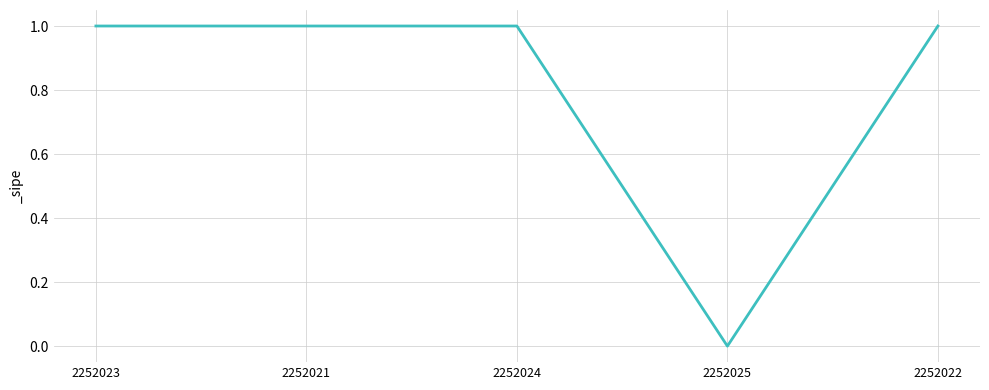

The value at 2252024 is 0. True or false?

False